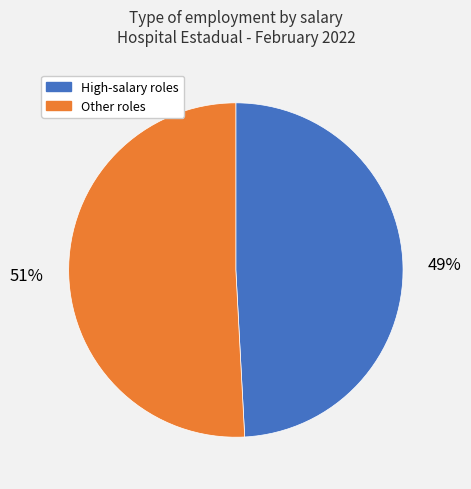

How many segments does this pie chart have?

2